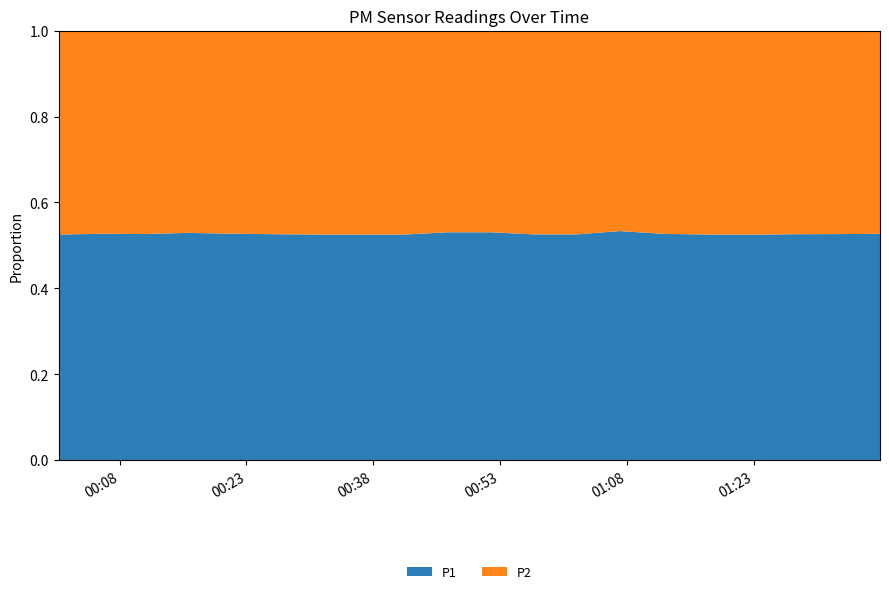

Reading left to right, what are all the values shown in this chart?

P1: 2023-01-09T00:00:48=8.3	2023-01-09T00:05:58=8.8	2023-01-09T00:11:03=8.9	2023-01-09T00:16:08=9.1	2023-01-09T00:21:13=8.7	2023-01-09T00:26:18=8.1	2023-01-09T00:31:23=8.3	2023-01-09T00:36:29=8.4	2023-01-09T00:41:39=8.3	2023-01-09T00:46:48=8.7	2023-01-09T00:51:54=8.7	2023-01-09T00:56:59=8.2	2023-01-09T01:02:03=8.2	2023-01-09T01:07:08=8.8	2023-01-09T01:12:31=7.9	2023-01-09T01:17:37=8.3	2023-01-09T01:22:41=8.4	2023-01-09T01:27:45=9.1	2023-01-09T01:32:50=9.0	2023-01-09T01:37:54=8.8
P2: 2023-01-09T00:00:48=7.5	2023-01-09T00:05:58=7.9	2023-01-09T00:11:03=8.0	2023-01-09T00:16:08=8.1	2023-01-09T00:21:13=7.8	2023-01-09T00:26:18=7.3	2023-01-09T00:31:23=7.5	2023-01-09T00:36:29=7.6	2023-01-09T00:41:39=7.5	2023-01-09T00:46:48=7.7	2023-01-09T00:51:54=7.7	2023-01-09T00:56:59=7.4	2023-01-09T01:02:03=7.4	2023-01-09T01:07:08=7.7	2023-01-09T01:12:31=7.1	2023-01-09T01:17:37=7.5	2023-01-09T01:22:41=7.6	2023-01-09T01:27:45=8.2	2023-01-09T01:32:50=8.1	2023-01-09T01:37:54=7.9